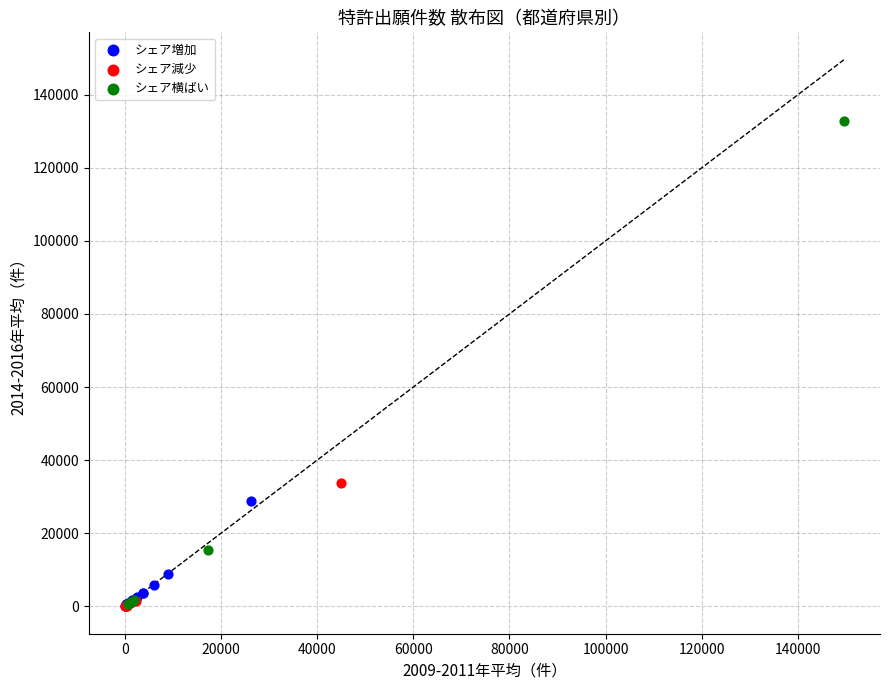

Which series contains the highest Y value?

シェア横ばい